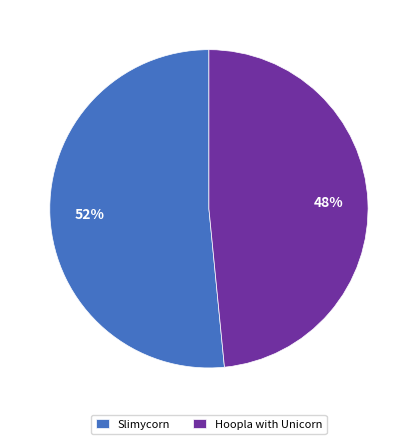

Is it true that Hoopla with Unicorn is 48% of the pie?

True